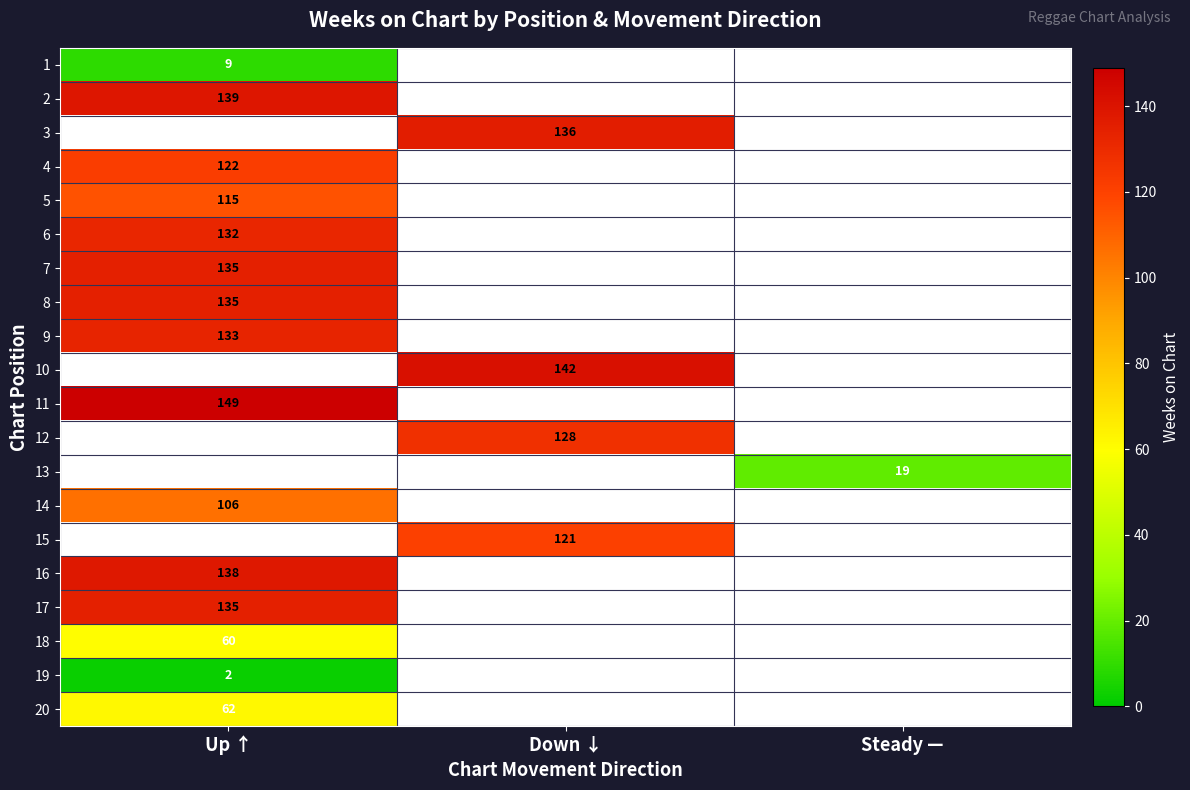

At how many categories does at least one series exceed 41?

2